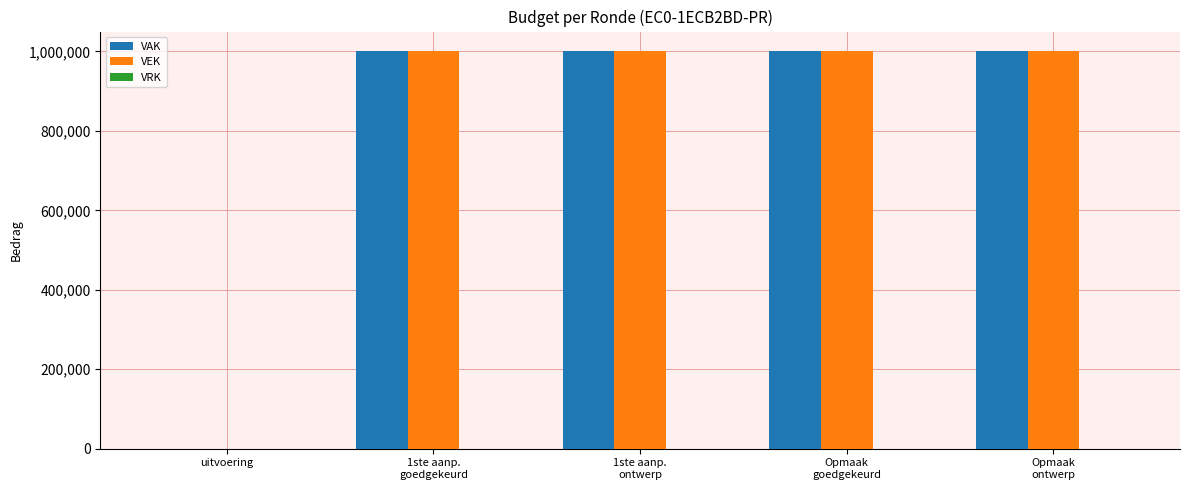

Does the chart contain stacked bars?

No